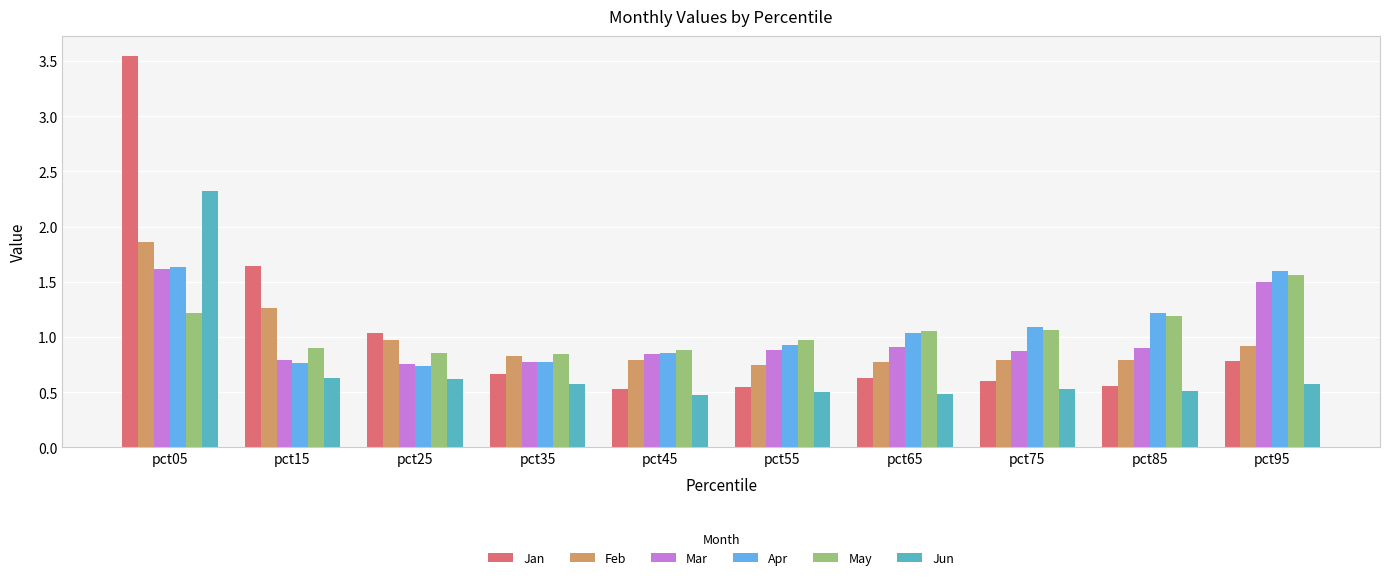

What is the total value across all series at pct85?

5.2